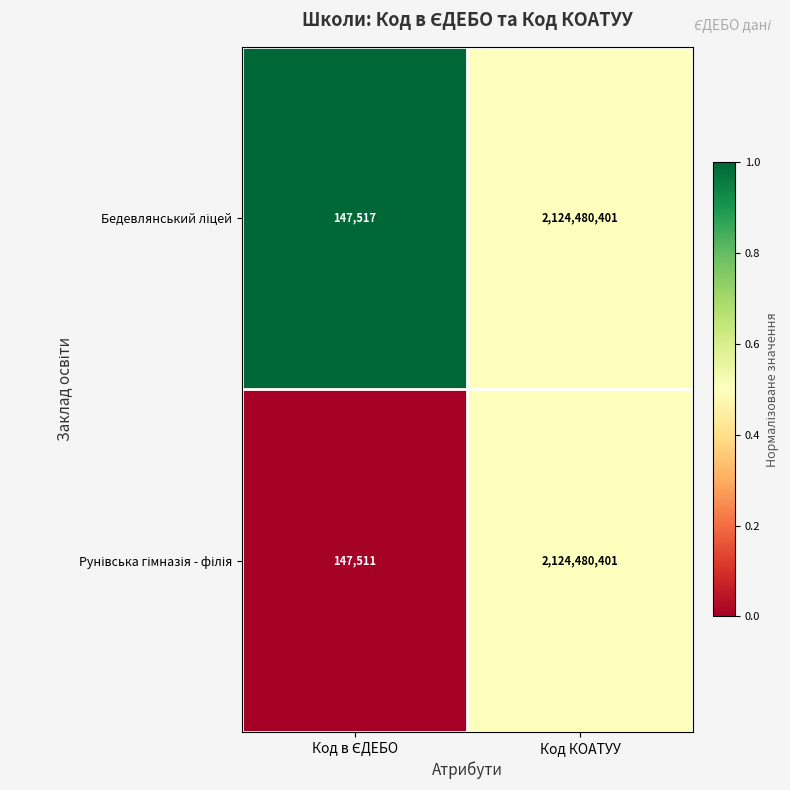

What is the greatest value displayed?

2124480401